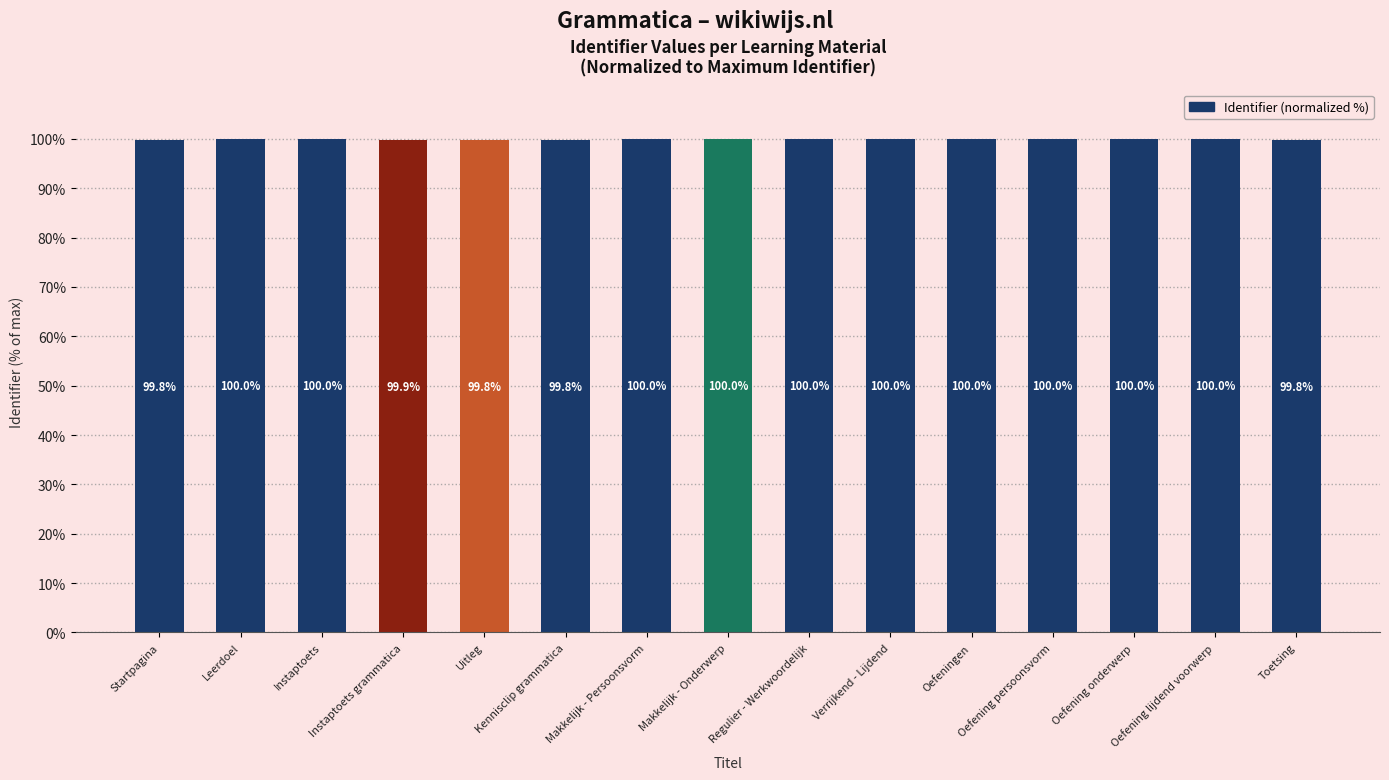

What is the label of the 7th bar from the right?

Regulier - Werkwoordelijk